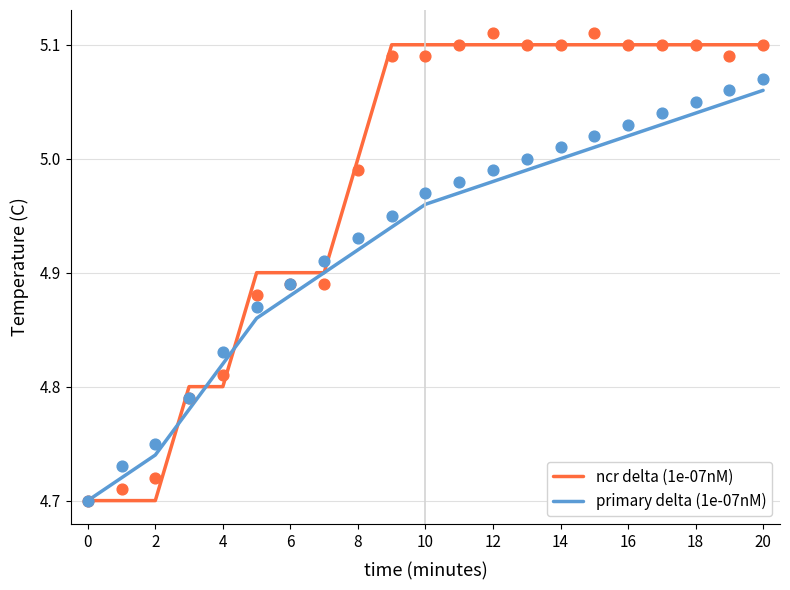

What are all the series names shown in the legend?

ncr delta (1e-07nM), primary delta (1e-07nM)